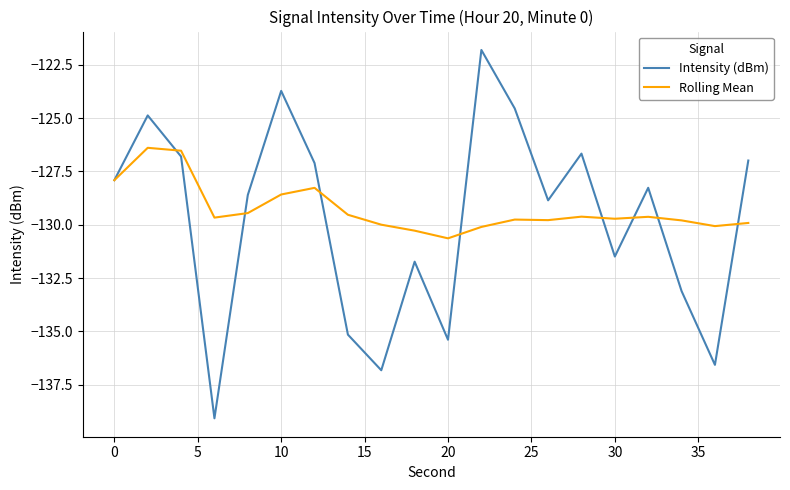

Is this an area chart (filled region under the line)?

No